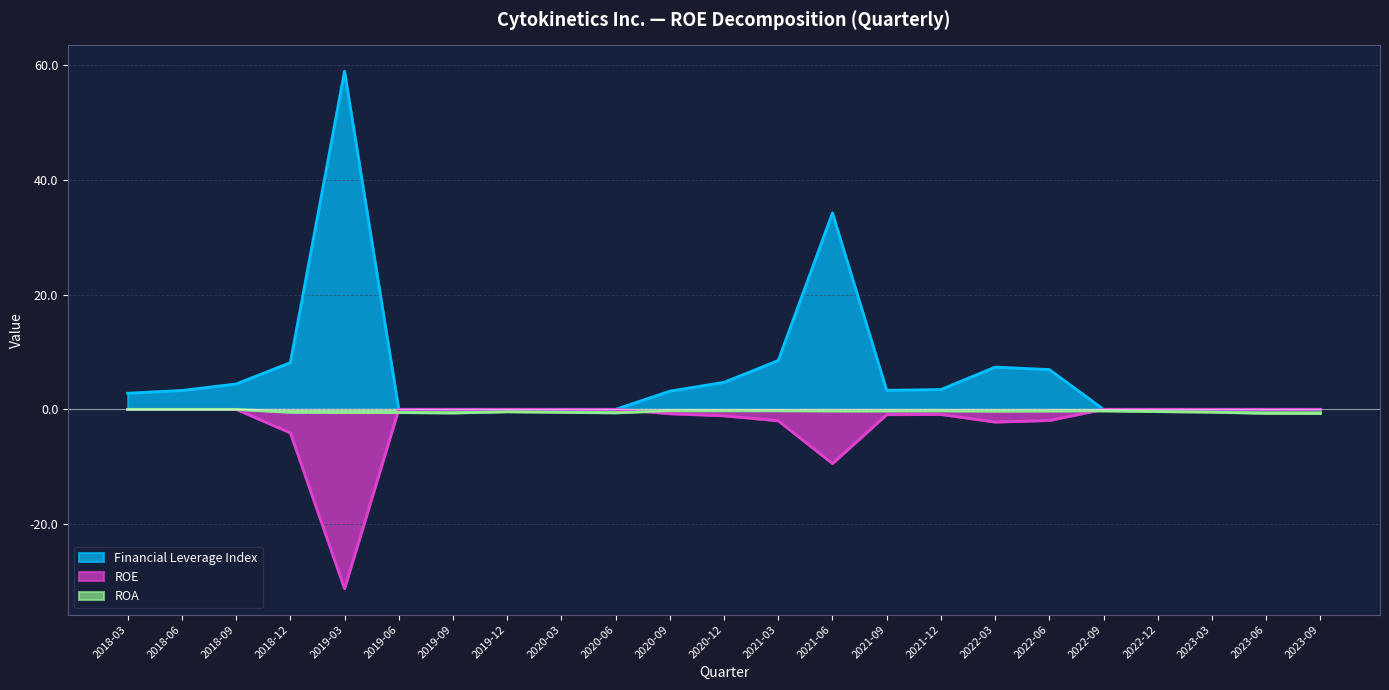

Is the value of ROE at 2022-03 greater than the value of Financial Leverage Index at 2019-09?

No